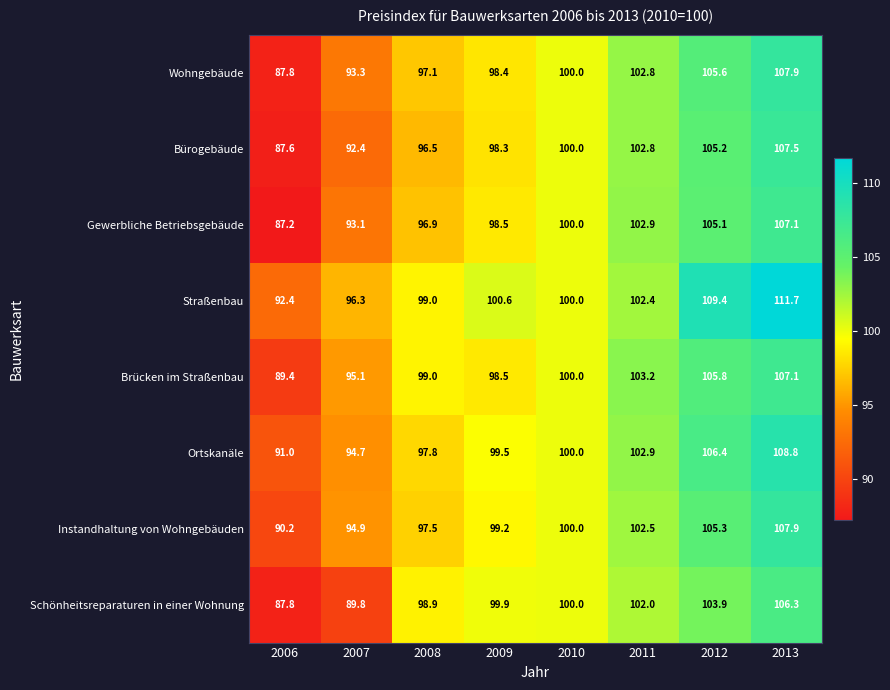

At how many categories does at least one series exceed 87?

8